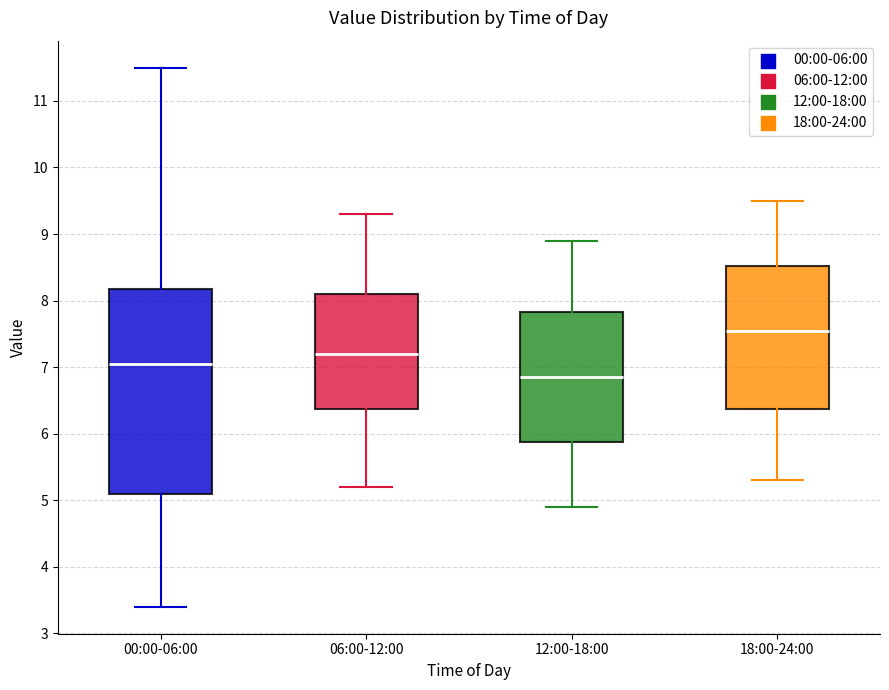

Comparing the boxes themselves (not the whiskers), which one is the tallest?

00:00-06:00